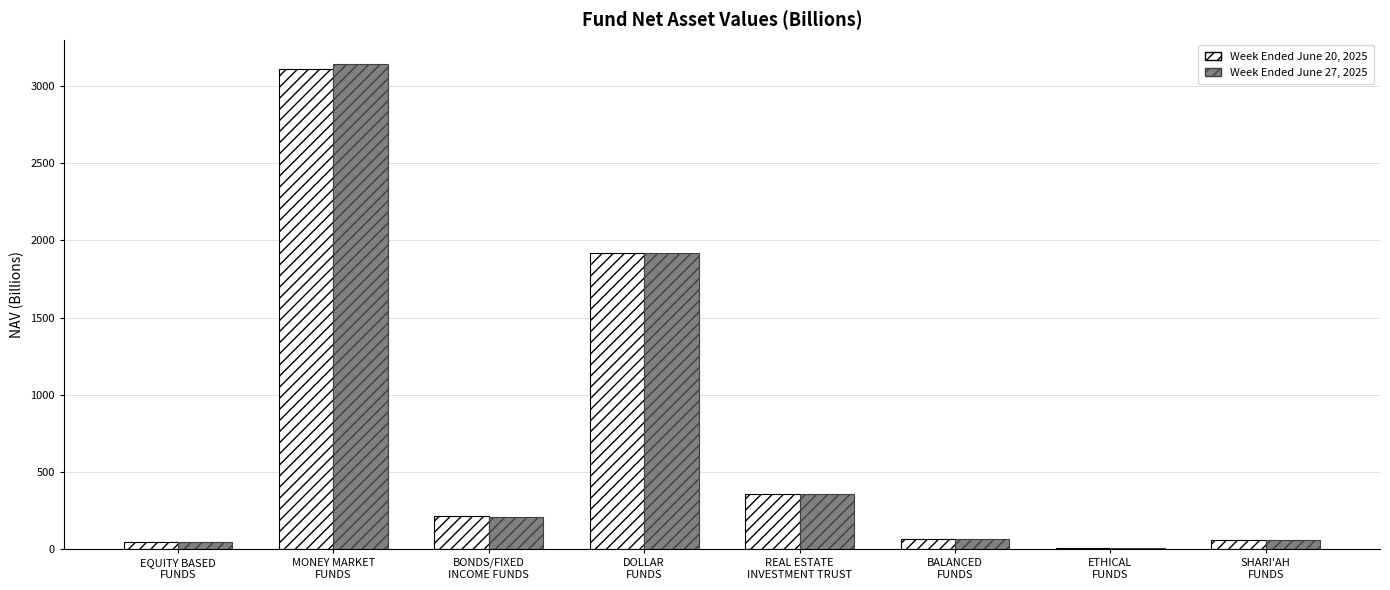

What is the maximum value shown in the chart?

3144.0